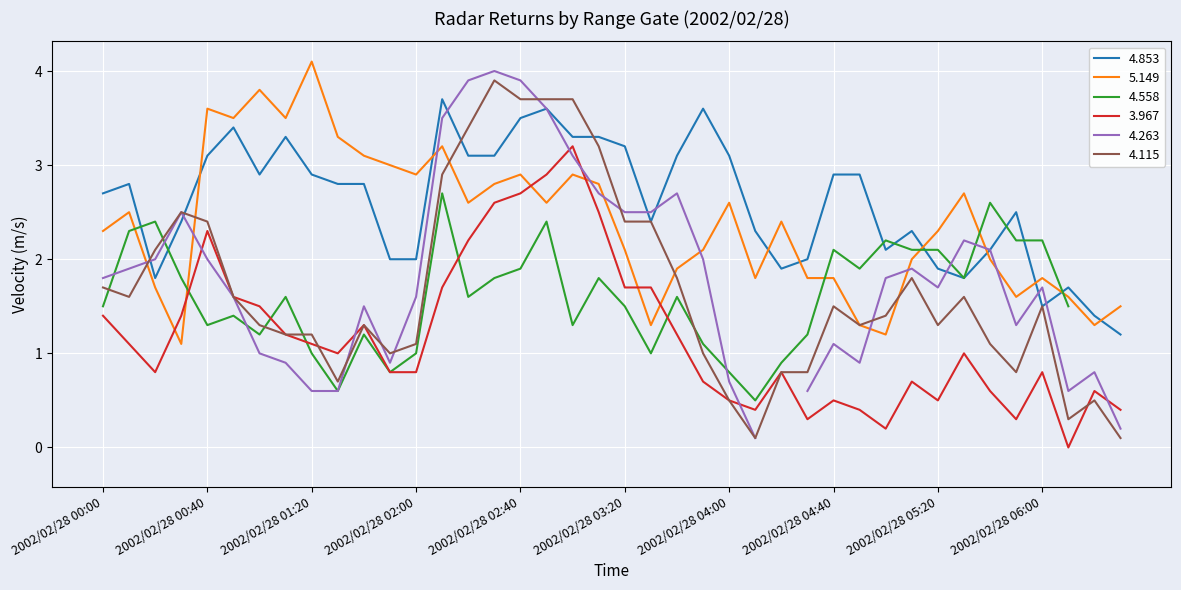

Rank the categories by   3.967 value from lowest to highest.

2002/02/28 06:10, 2002/02/28 05:00, 2002/02/28 04:30, 2002/02/28 05:50, 2002/02/28 04:10, 2002/02/28 04:50, 2002/02/28 06:30, 2002/02/28 04:00, 2002/02/28 04:40, 2002/02/28 05:20, 2002/02/28 05:40, 2002/02/28 06:20, 2002/02/28 03:50, 2002/02/28 05:10, 2002/02/28 00:20, 2002/02/28 01:50, 2002/02/28 02:00, 2002/02/28 04:20, 2002/02/28 06:00, 2002/02/28 01:30, 2002/02/28 05:30, 2002/02/28 00:10, 2002/02/28 01:20, 2002/02/28 01:10, 2002/02/28 03:40, 2002/02/28 01:40, 2002/02/28 00:00, 2002/02/28 00:30, 2002/02/28 01:00, 2002/02/28 00:50, 2002/02/28 02:10, 2002/02/28 03:20, 2002/02/28 03:30, 2002/02/28 02:20, 2002/02/28 00:40, 2002/02/28 03:10, 2002/02/28 02:30, 2002/02/28 02:40, 2002/02/28 02:50, 2002/02/28 03:00